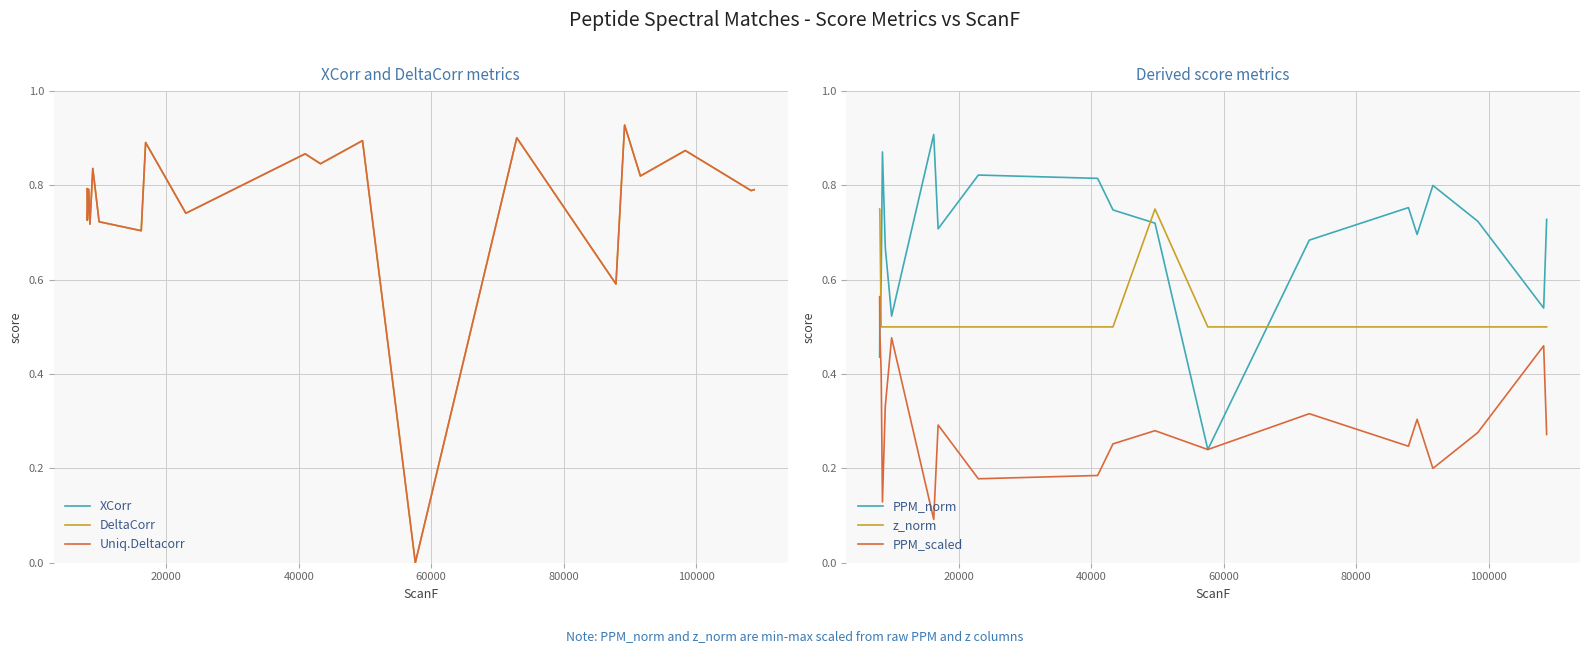

What are all the series names shown in the legend?

XCorr, DeltaCorr, Uniq.Deltacorr, PPM_norm, z_norm, PPM_scaled